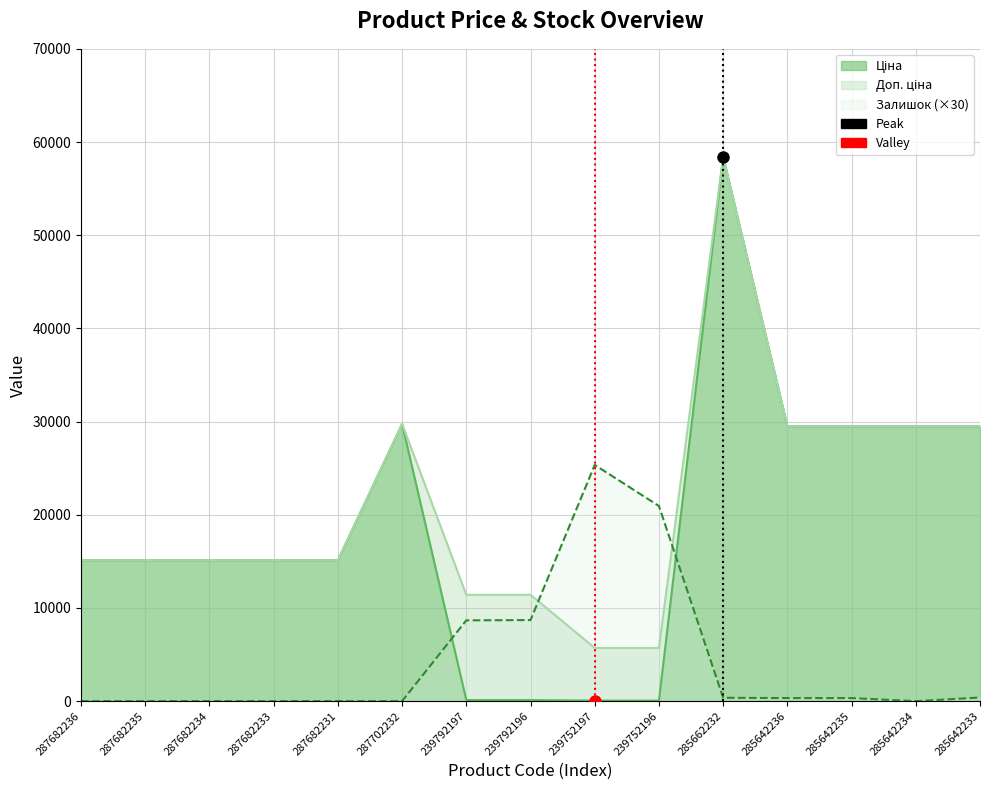

True or false: Залишок has more than 2 points higher than both neighbors.

False